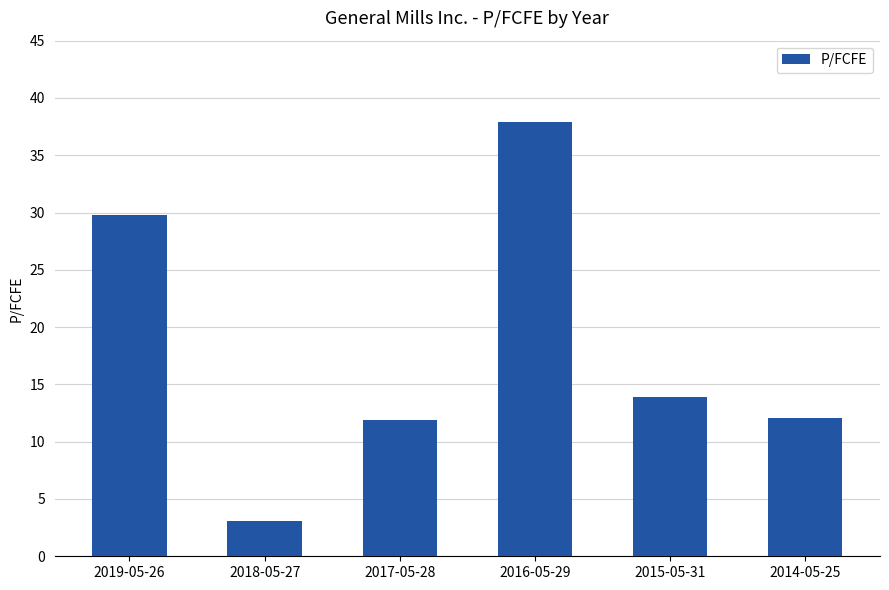

How many data points are less than 13?

3